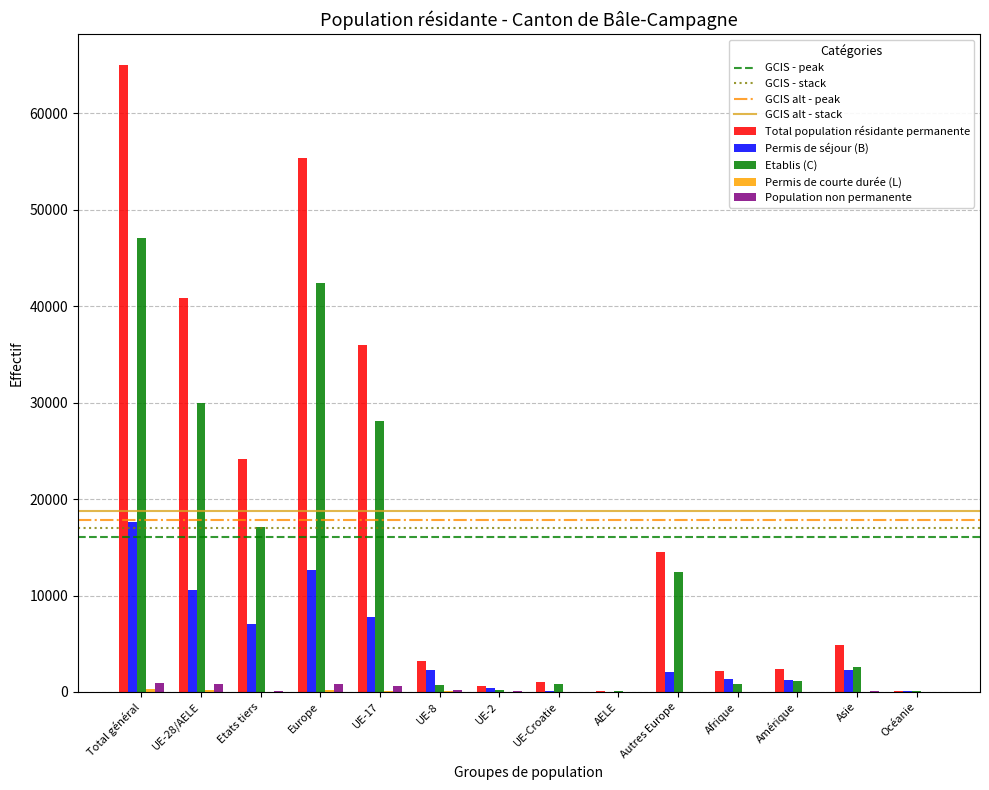

Which series changed the most between UE-28/AELE and AELE?

Total population résidante permanente